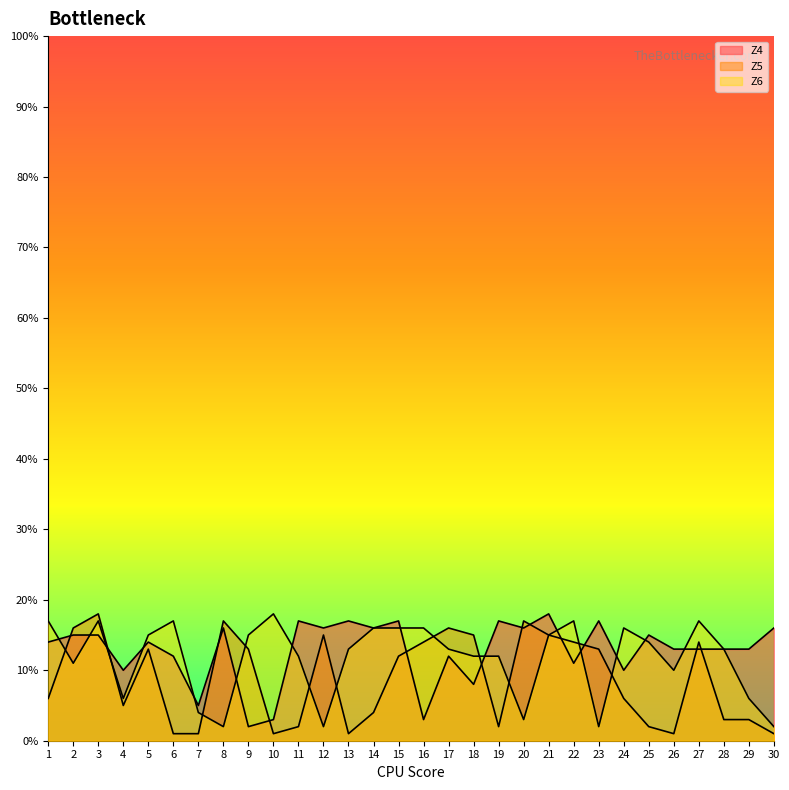

At which label does Z5 first exceed 12?

2